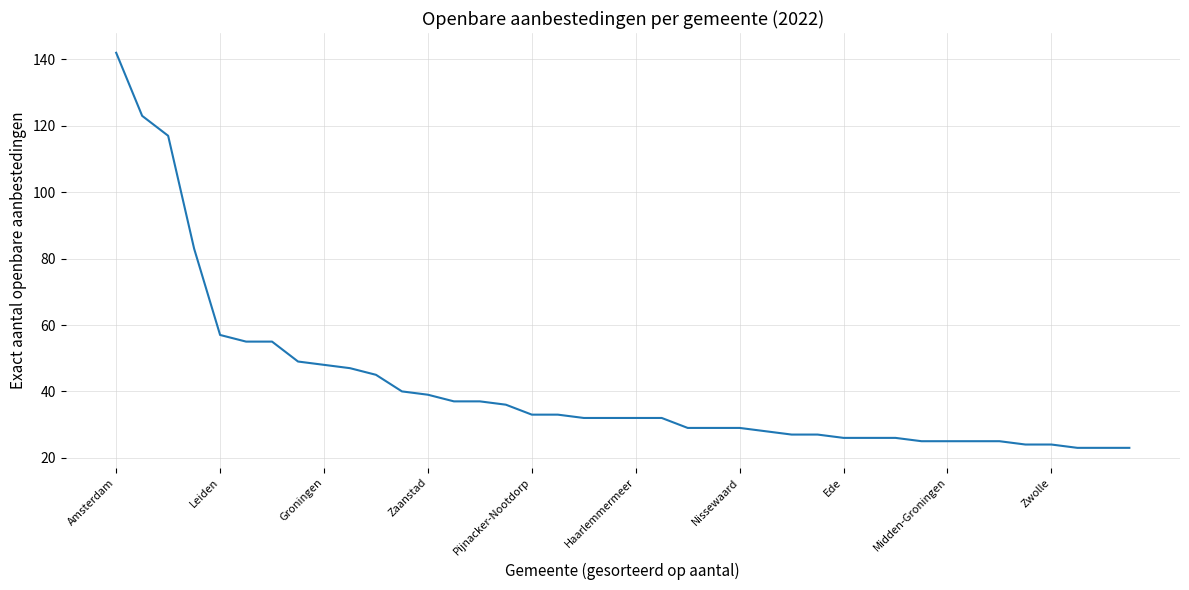

What is the sum of all values?

1668